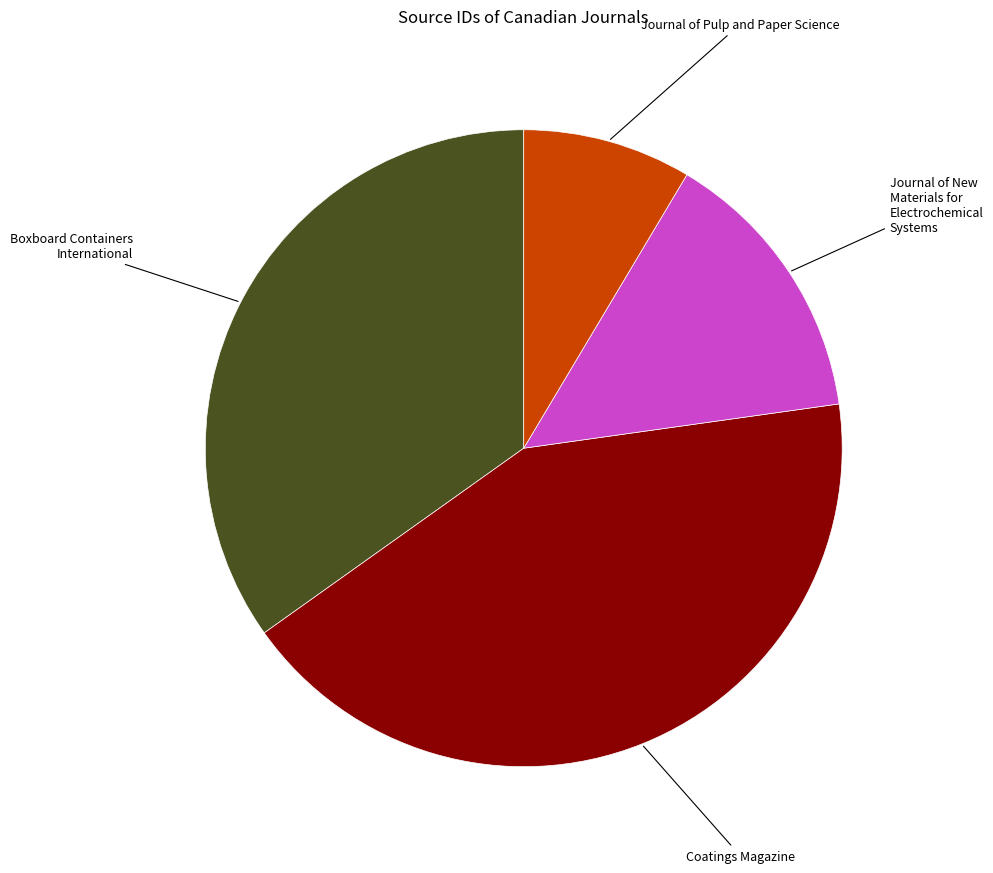

Does any single category account for the majority?

No